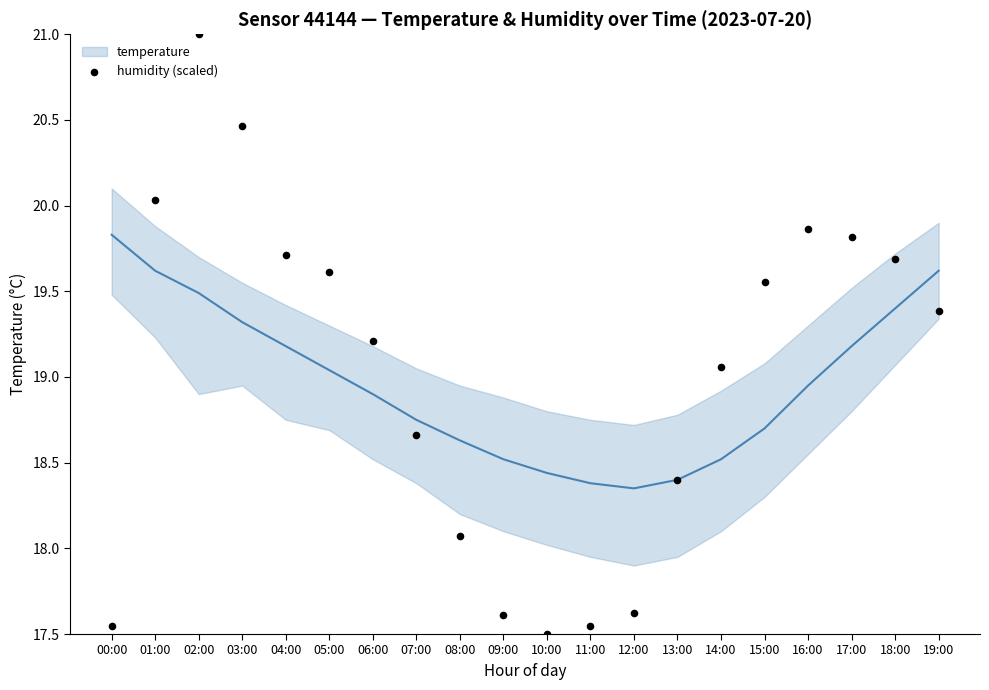

What is the range of Y values (max minus min)?

3.5